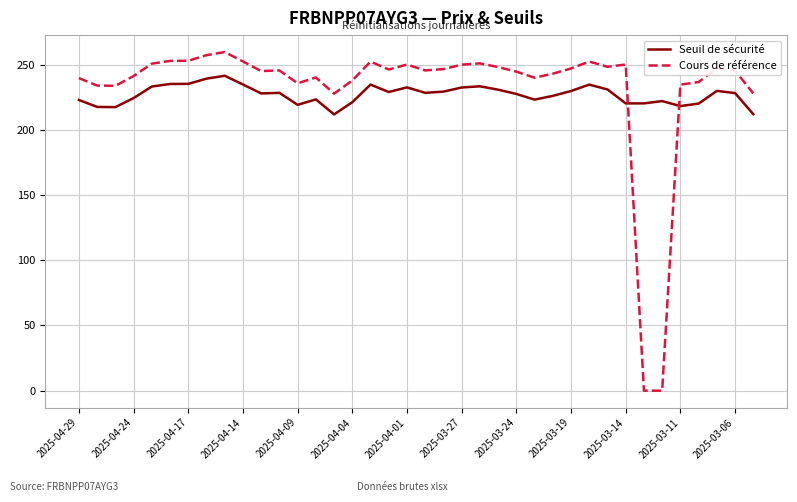

After their last crossing, which series has the higher values: Cours de référence or Seuil de sécurité?

Cours de référence